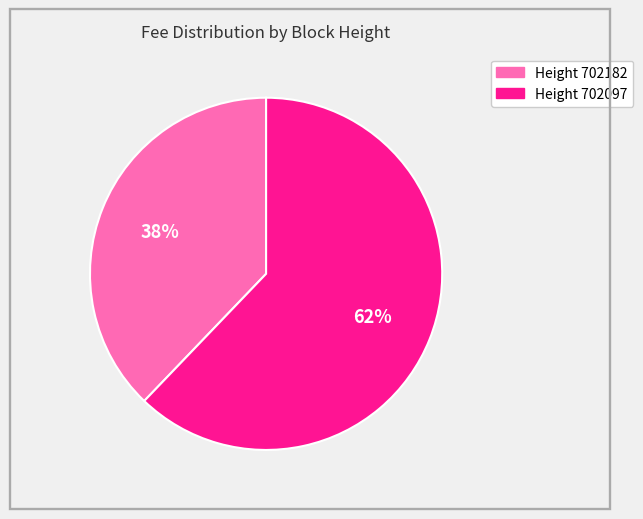

Is there a majority slice in this chart?

Yes